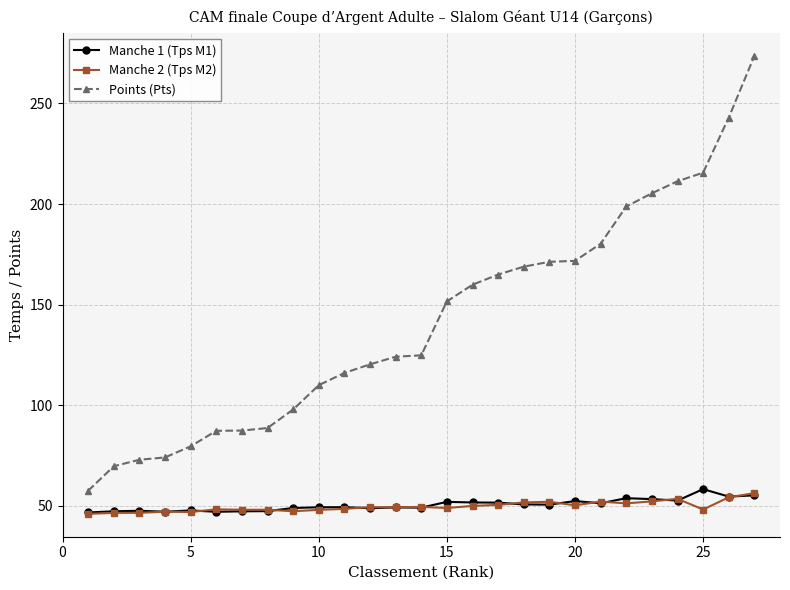

At how many categories does at least one series exceed 142?

13